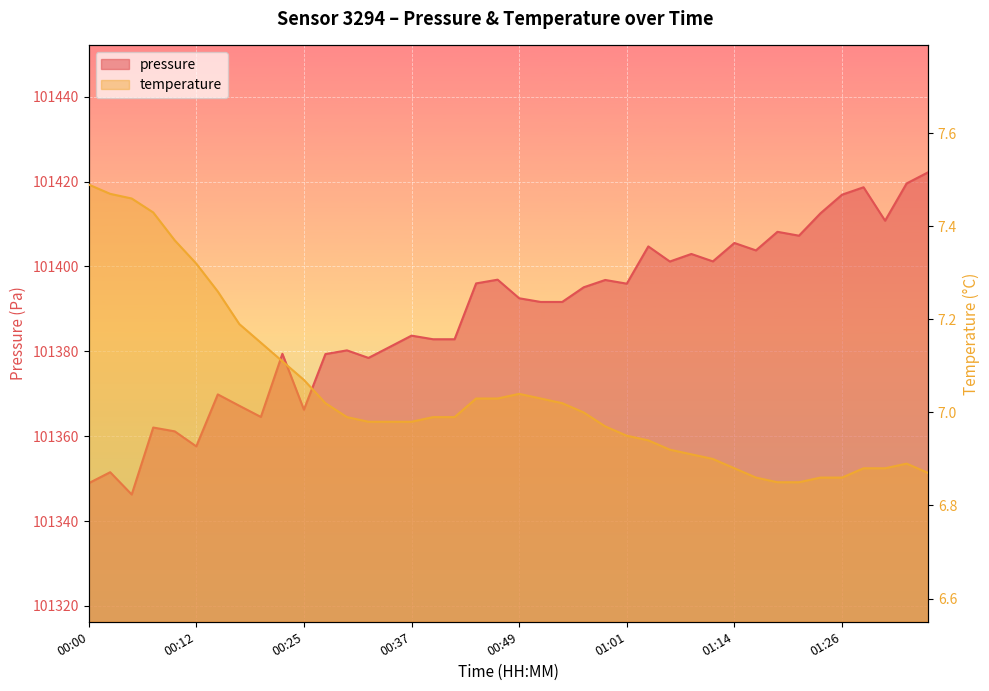

Reading right to left, what are all the values shown in this chart?

pressure: 101422.2	101419.6	101410.8	101418.7	101416.9	101412.5	101407.2	101408.2	101403.8	101405.5	101401.2	101402.9	101401.2	101404.7	101395.9	101396.8	101395.1	101391.6	101391.6	101392.5	101396.9	101396.0	101382.8	101382.8	101383.7	101381.1	101378.4	101380.2	101379.3	101366.2	101379.4	101364.5	101367.2	101369.8	101357.6	101361.1	101362.0	101346.2	101351.5	101348.9
temperature: 6.9	6.9	6.9	6.9	6.9	6.9	6.8	6.8	6.9	6.9	6.9	6.9	6.9	6.9	7.0	7.0	7.0	7.0	7.0	7.0	7.0	7.0	7.0	7.0	7.0	7.0	7.0	7.0	7.0	7.1	7.1	7.2	7.2	7.3	7.3	7.4	7.4	7.5	7.5	7.5